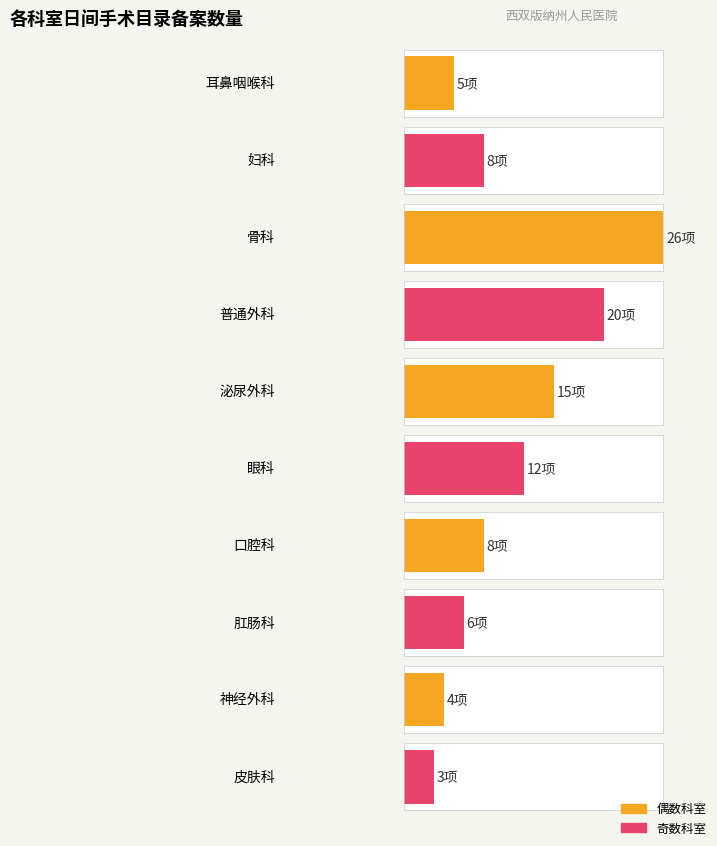

What is the change in value from 3 to 9?

-17